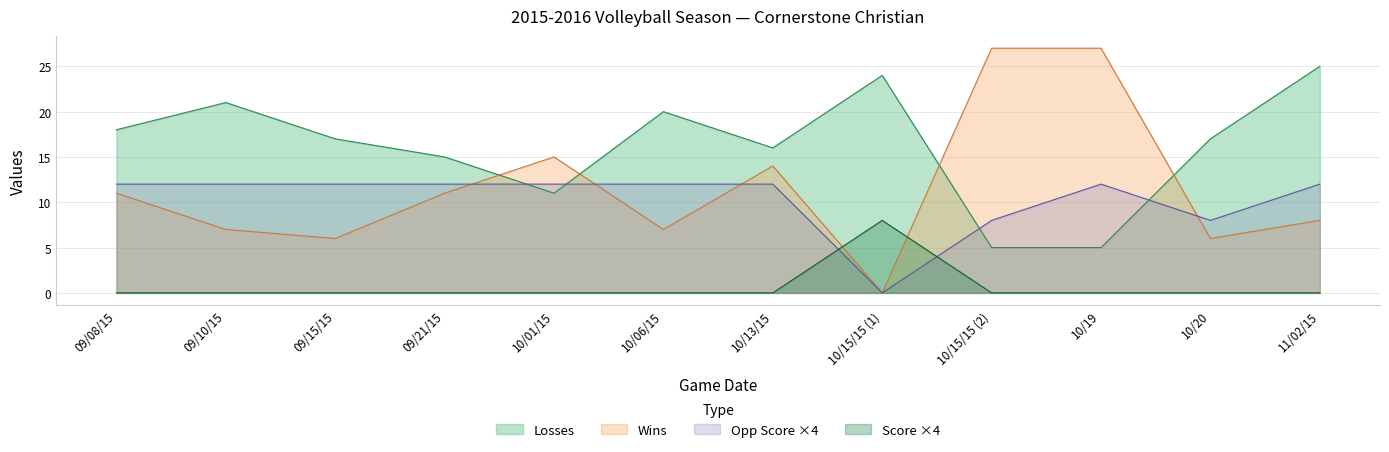

What is the difference between the highest and lowest values at 11/02/15?

25